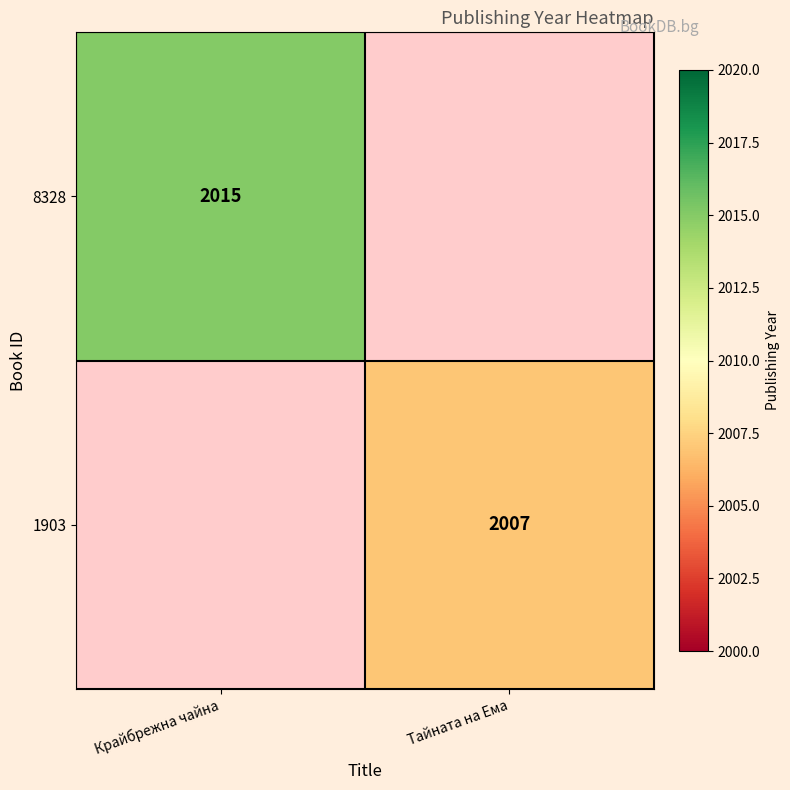

Is the value of 1903 at Тайната на Ема greater than the value of 8328 at Крайбрежна чайна?

No